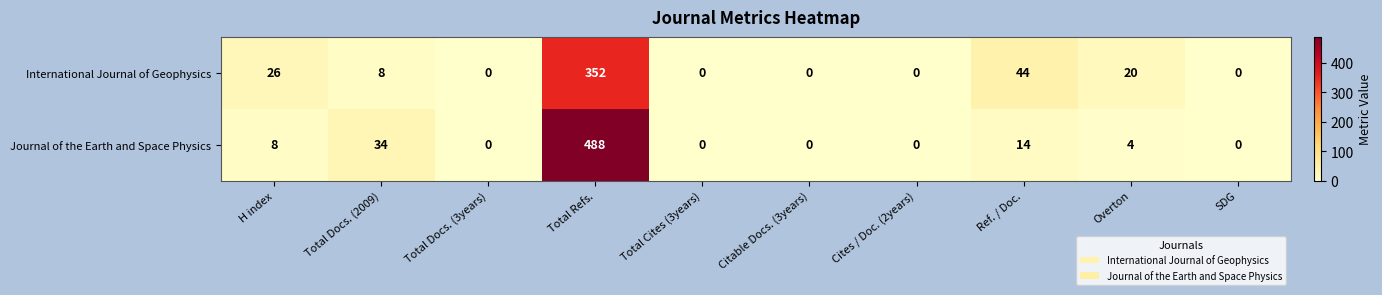

At which label does Journal of the Earth and Space Physics first exceed 4?

H index